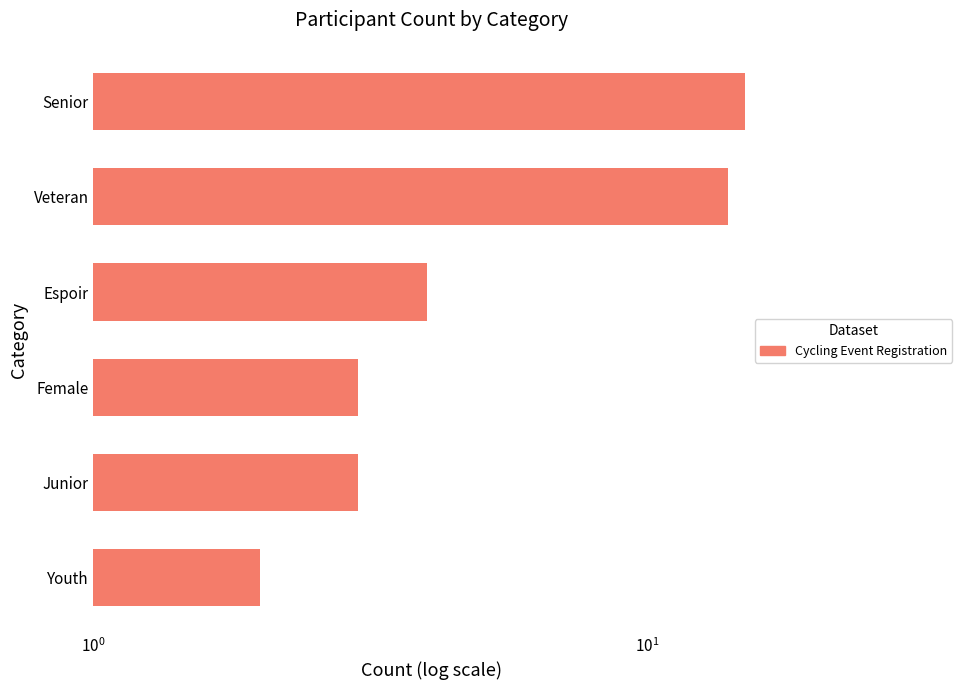

Reading left to right, what are all the values shown in this chart?

2	3	3	4	14	15